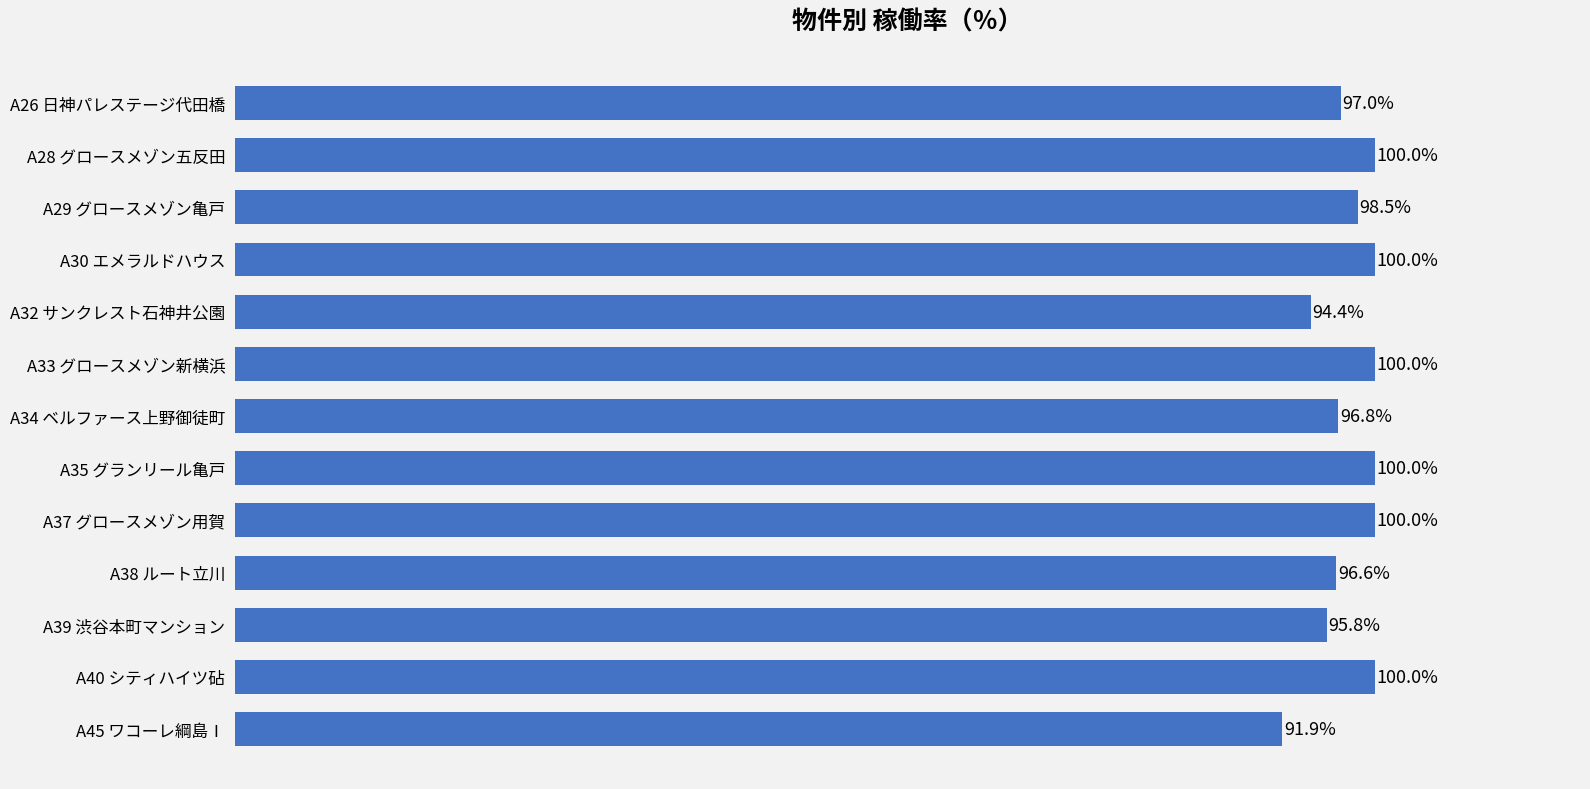

At which label is the value closest to 95?

A32 サンクレスト石神井公園